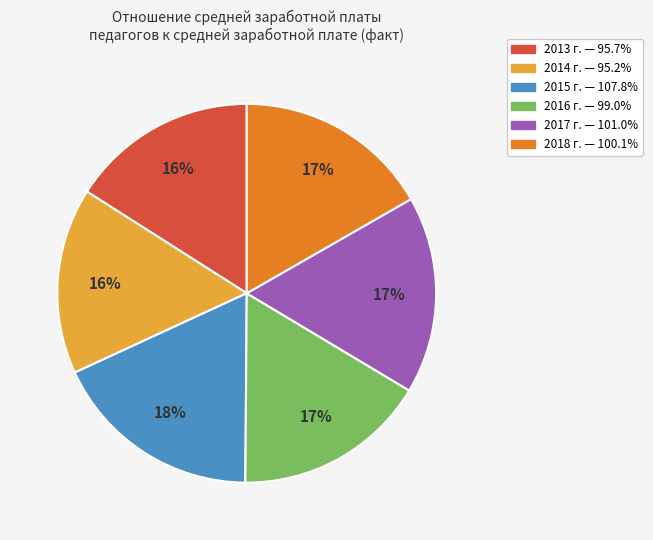

How many segments does this pie chart have?

6